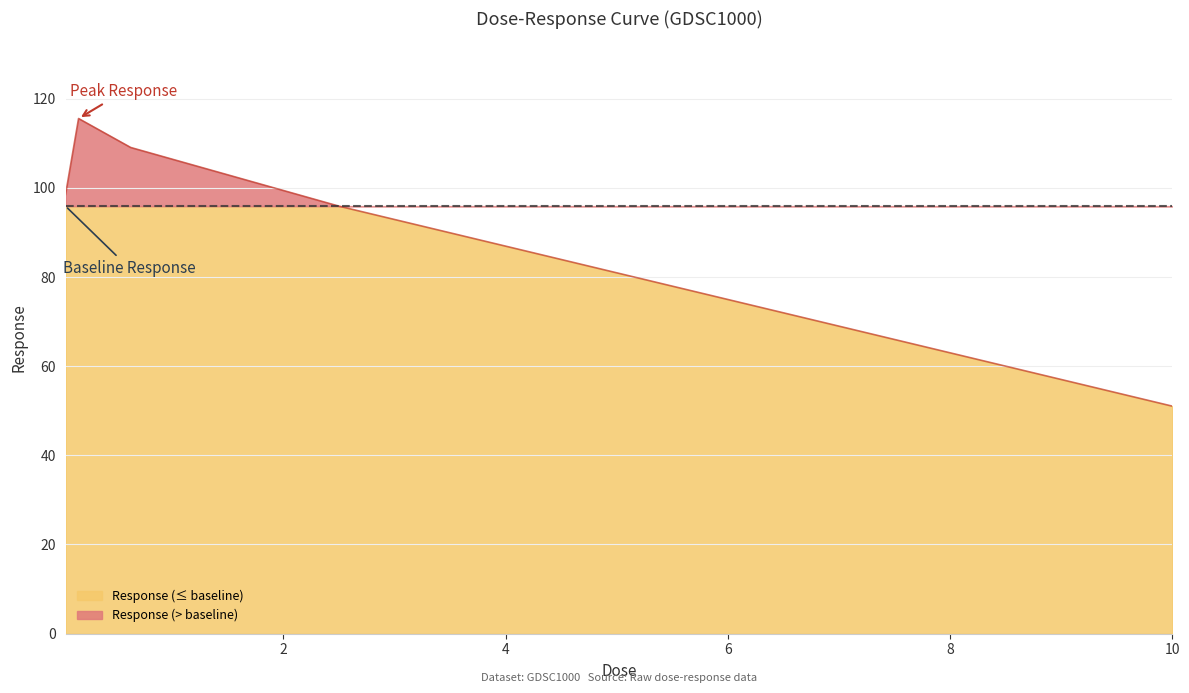

Where is the first local maximum?

0.15625